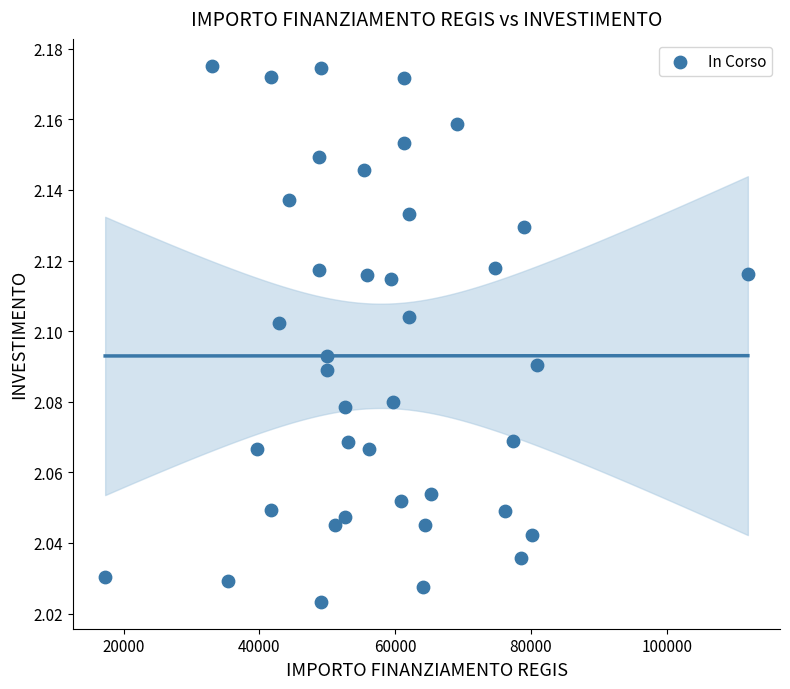

What is the range of X values (max minus min)?

94665.7